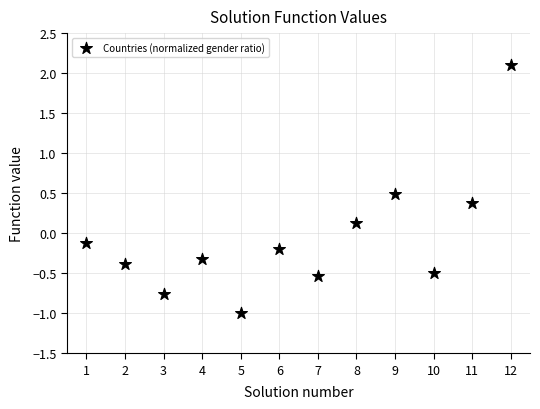

What is the range of Y values (max minus min)?

3.1